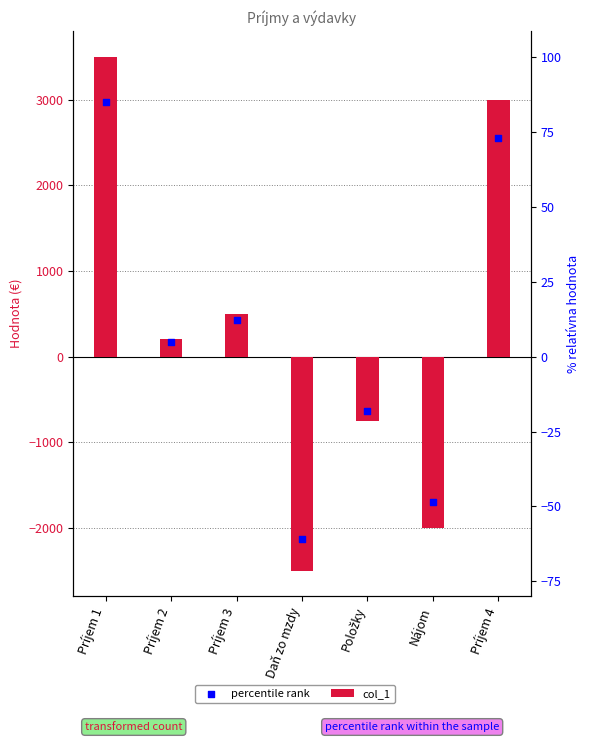

Which series has the largest total across all categories?

col_1